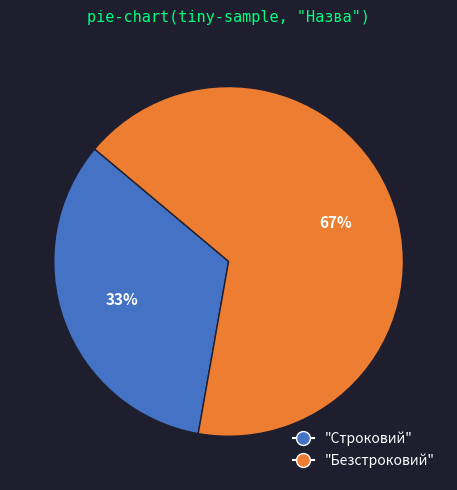

Does any single category account for the majority?

Yes